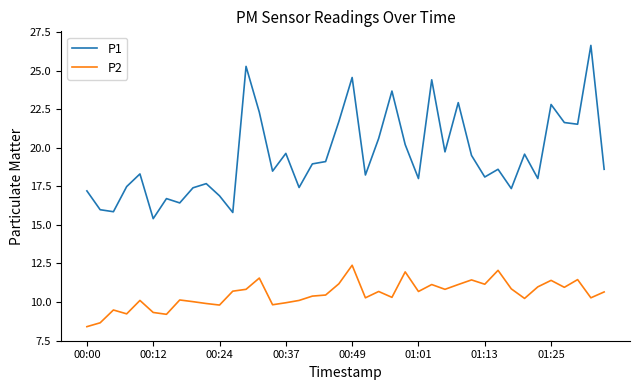

True or false: P2 and P1 intersect in this chart.

False